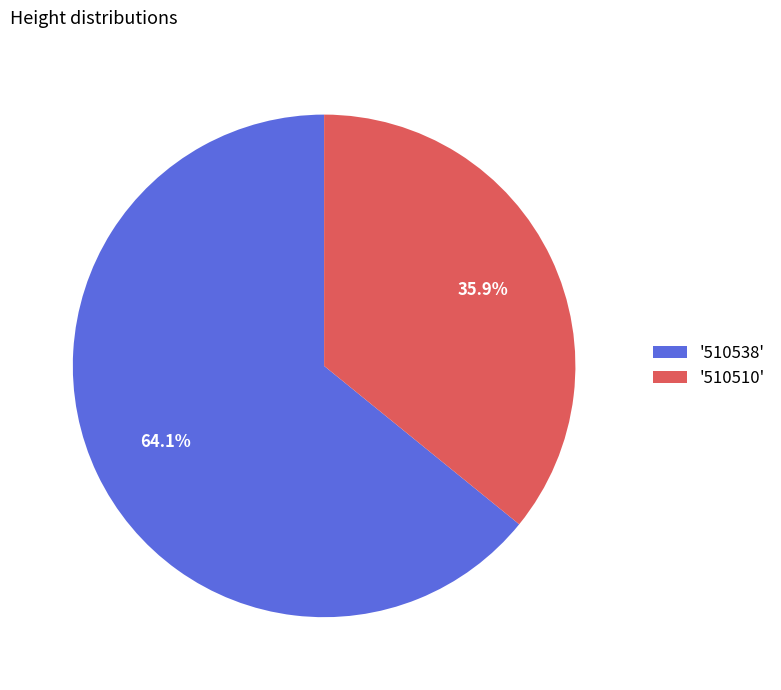

Is there any slice that represents more than half of the pie?

Yes